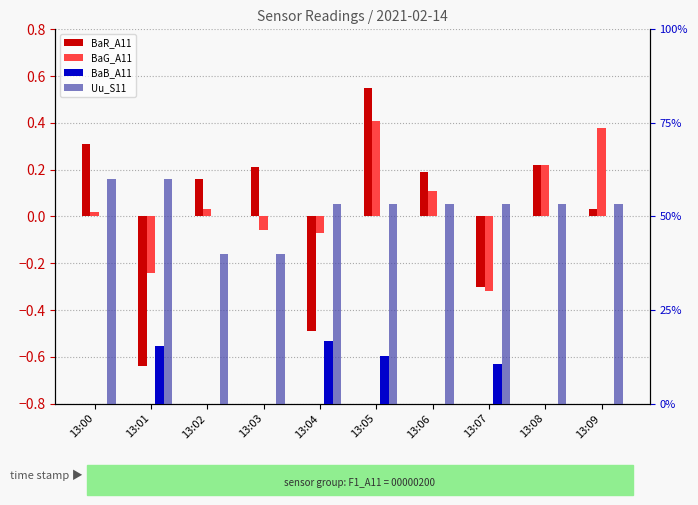

What value does the Uu_S11 series have at 13:07?

0.8